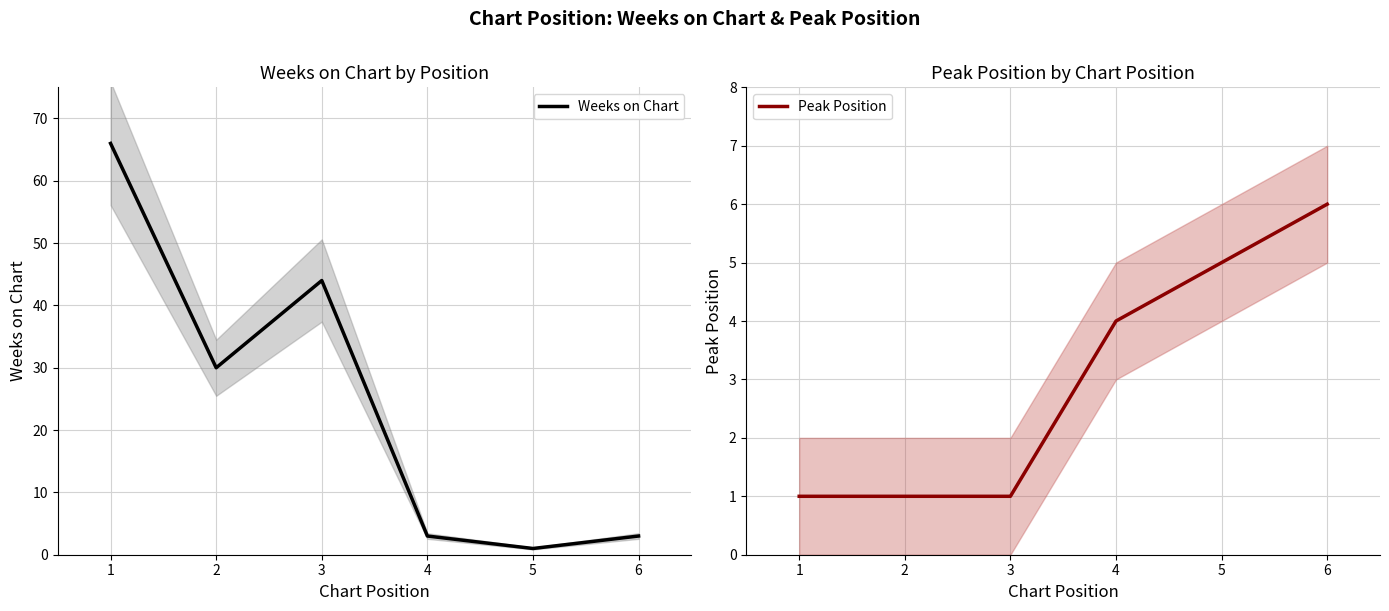

How many lines are shown in the chart?

2